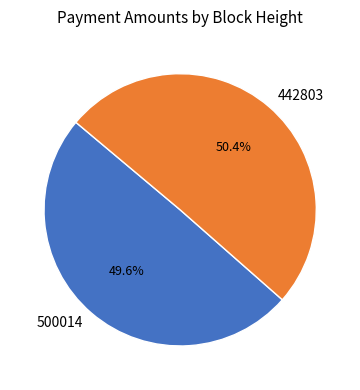

The 442803 slice represents 50% of the pie. True or false?

True